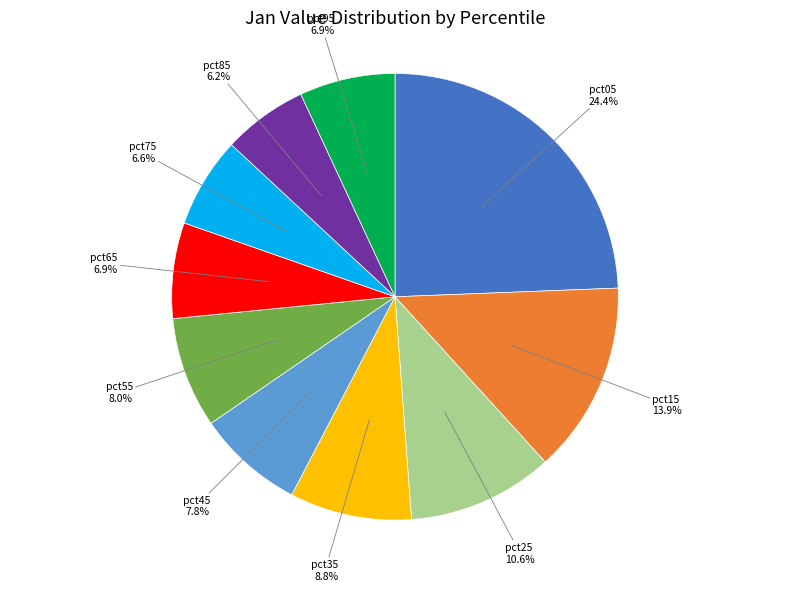

Is there a majority slice in this chart?

No